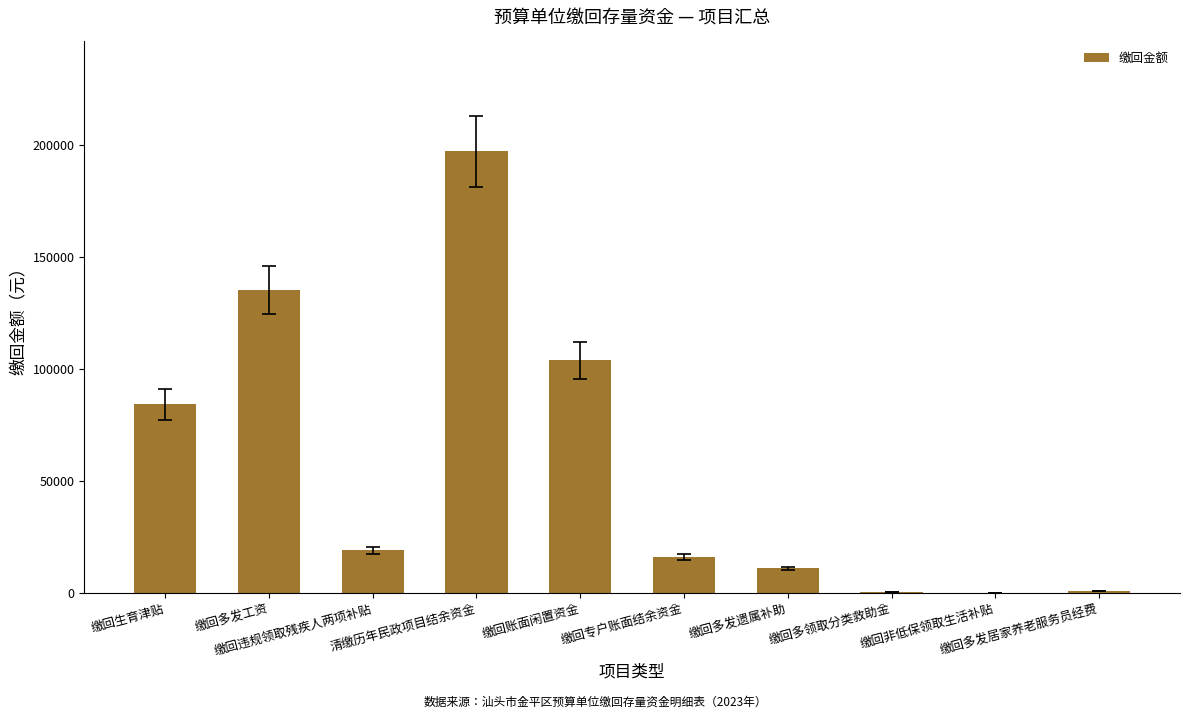

What is the maximum value shown in the chart?

197327.0